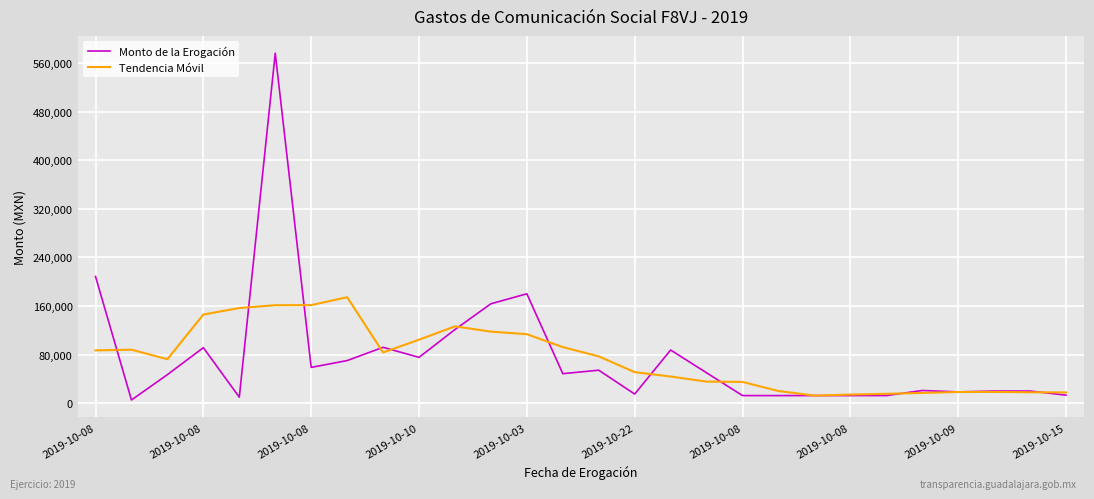

What is the sum of all Tendencia Móvil values?

2079130.0